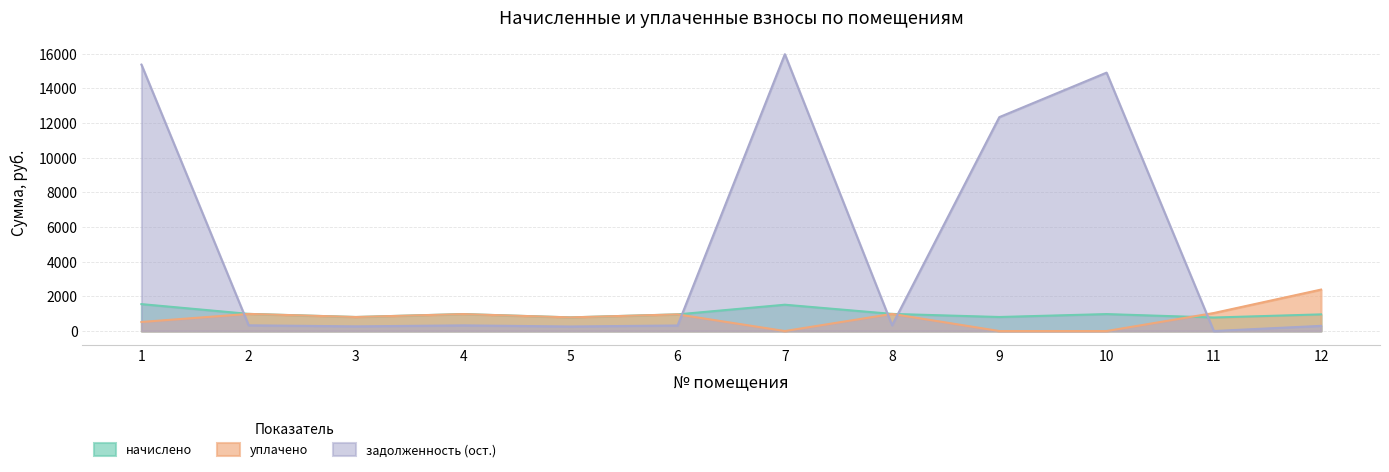

Count the number of categories in the chart.

12